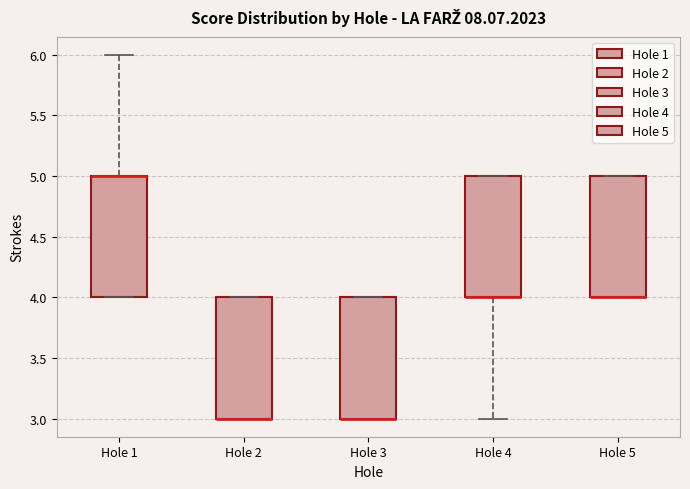

Reading left to right, transcribe this box plot: for each box, give where its median line is, the range the box spans, and where its two whiskers end, as read against the y-axis. The values are not printed on the chart, so give them approximately, as read against the axis.

Hole 1: median 5 (drawn on the box's upper edge), box 4 to 5, whiskers 4 to 6
Hole 2: median 3 (drawn on the box's lower edge), box 3 to 4, whiskers 3 to 4
Hole 3: median 3 (drawn on the box's lower edge), box 3 to 4, whiskers 3 to 4
Hole 4: median 4 (drawn on the box's lower edge), box 4 to 5, whiskers 3 to 5
Hole 5: median 4 (drawn on the box's lower edge), box 4 to 5, whiskers 4 to 5